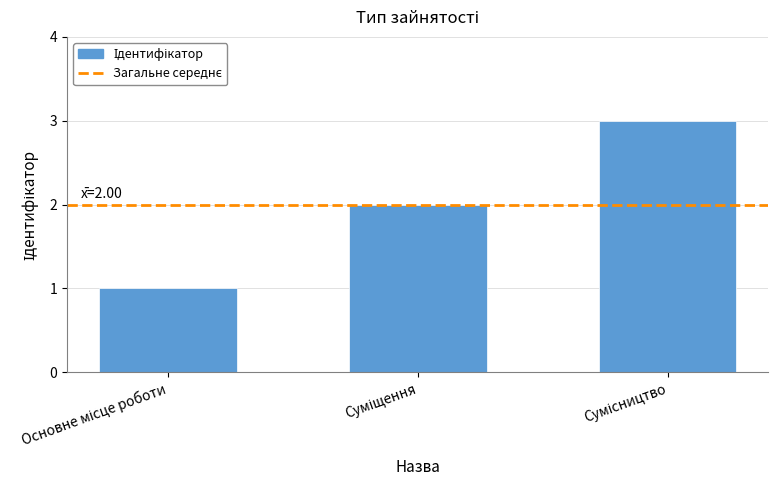

Are the bars grouped side by side (vs. stacked)?

No